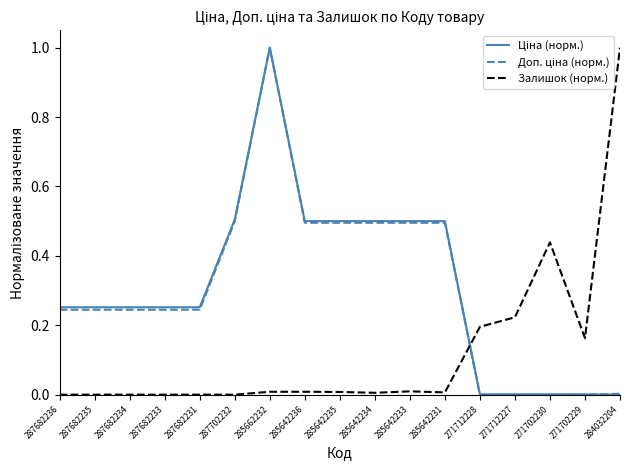

At which category is the sum across all series the highest?

285662232